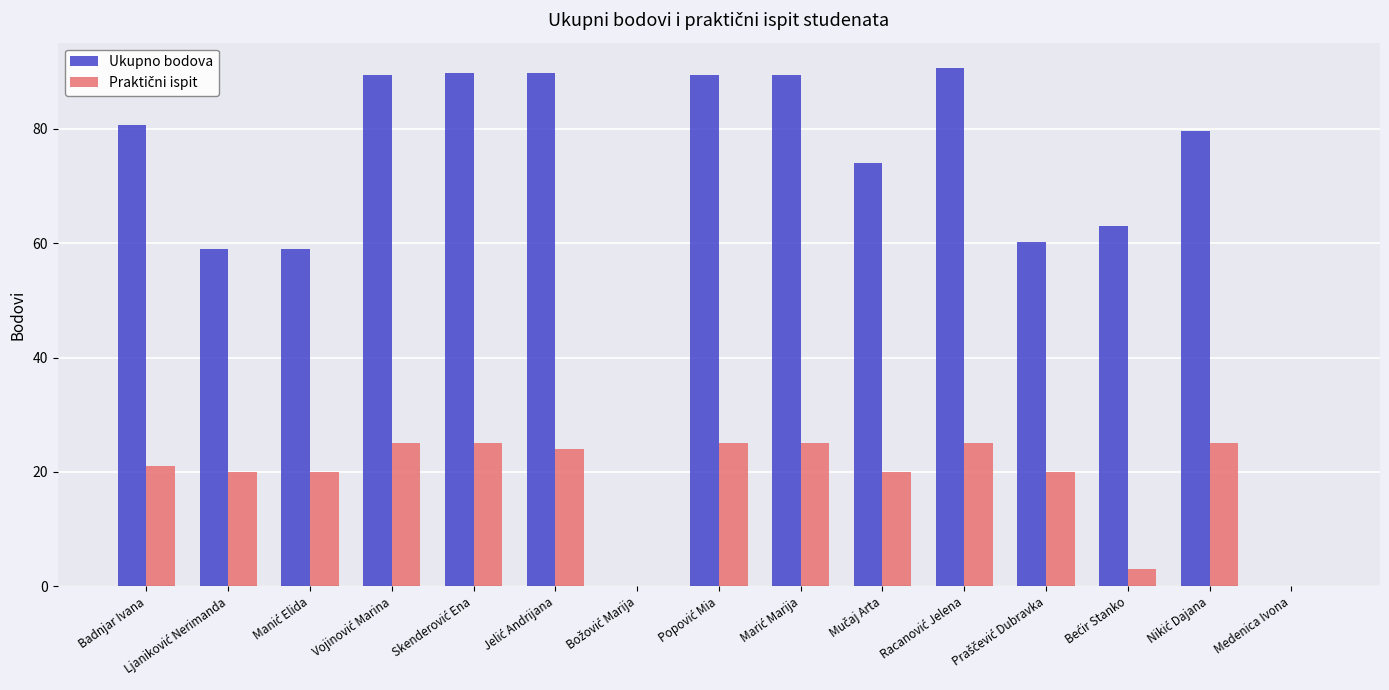

What is the sum of all Ukupno bodova values?

1013.2